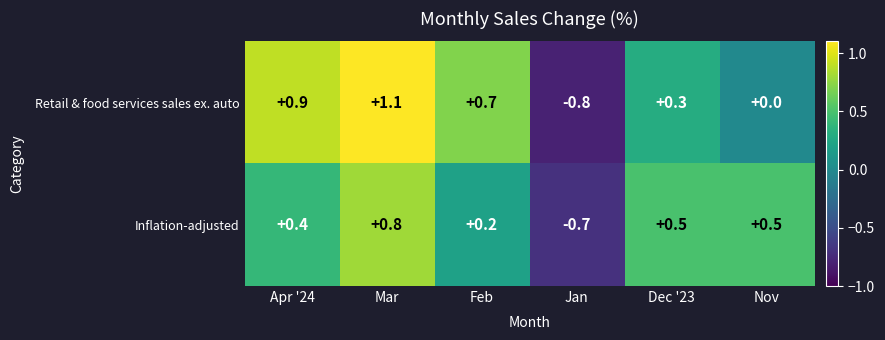

What is the difference between the highest and lowest values at Nov?

0.5